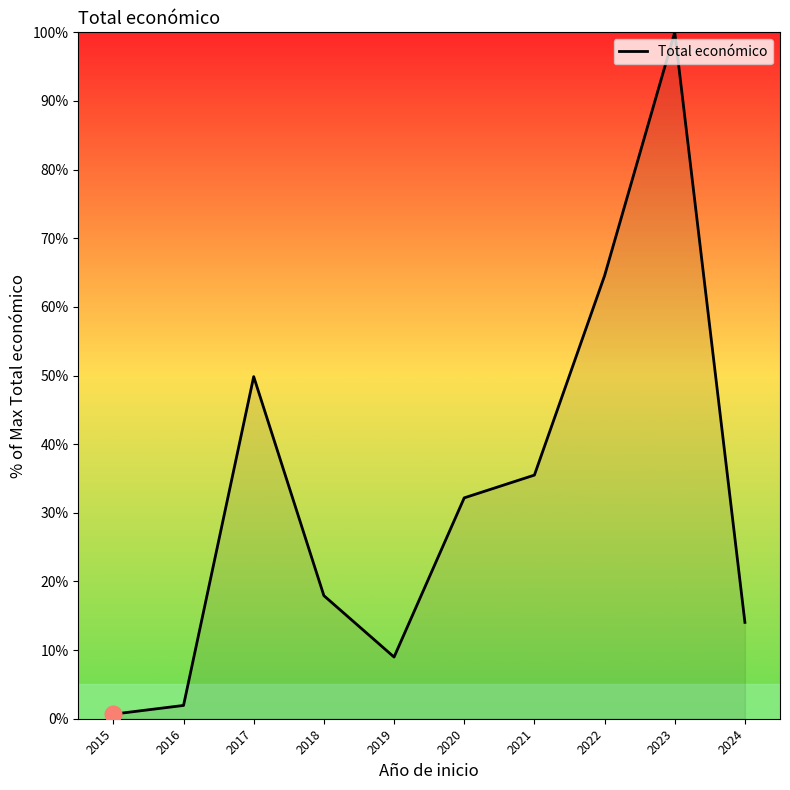

Is it true that the value at 2018 is 17.9?

True